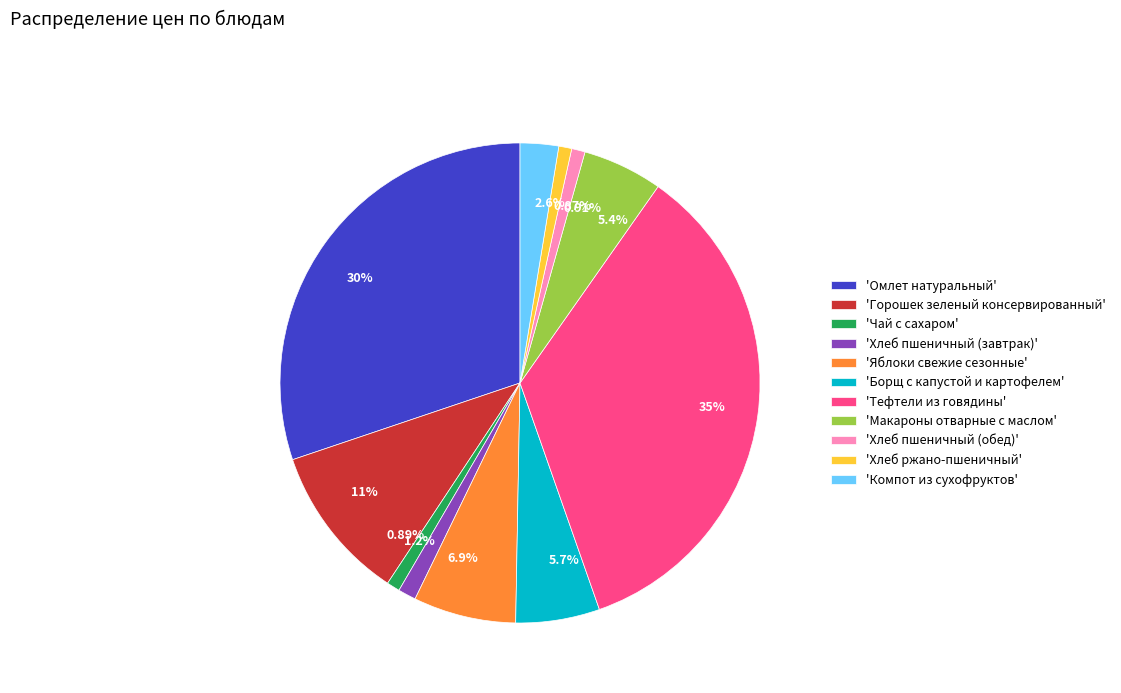

Does any single category account for the majority?

No